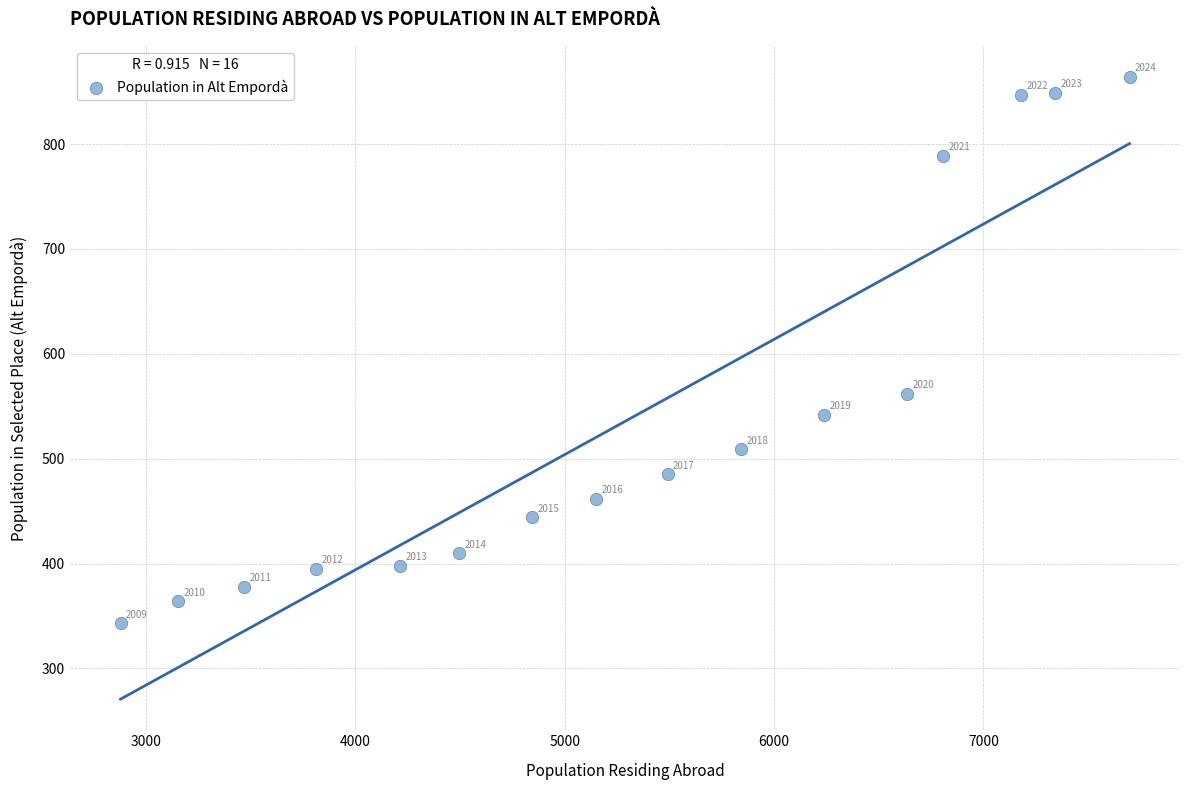

What is the range of X values (max minus min)?

4820